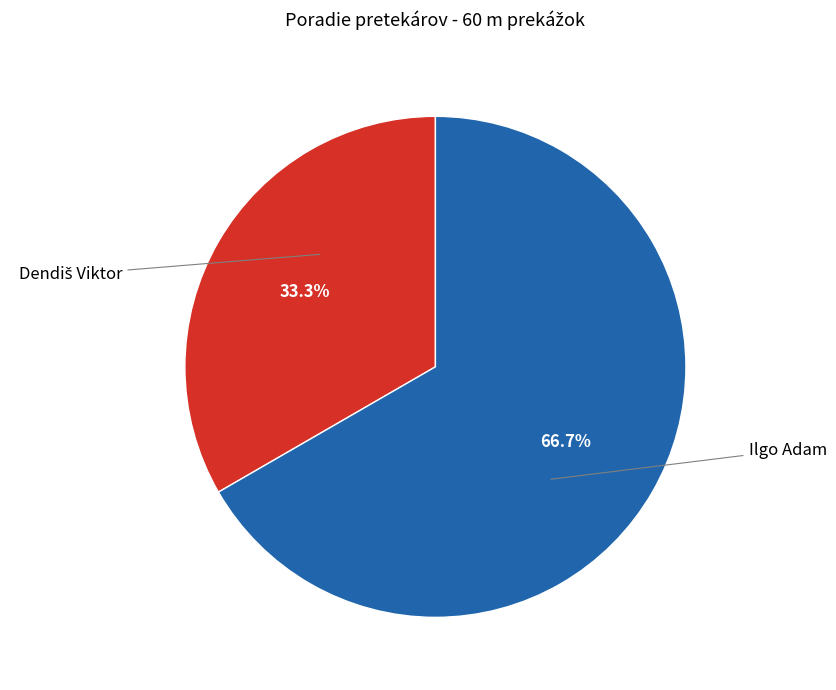

Which category has the biggest portion of the pie?

Ilgo Adam